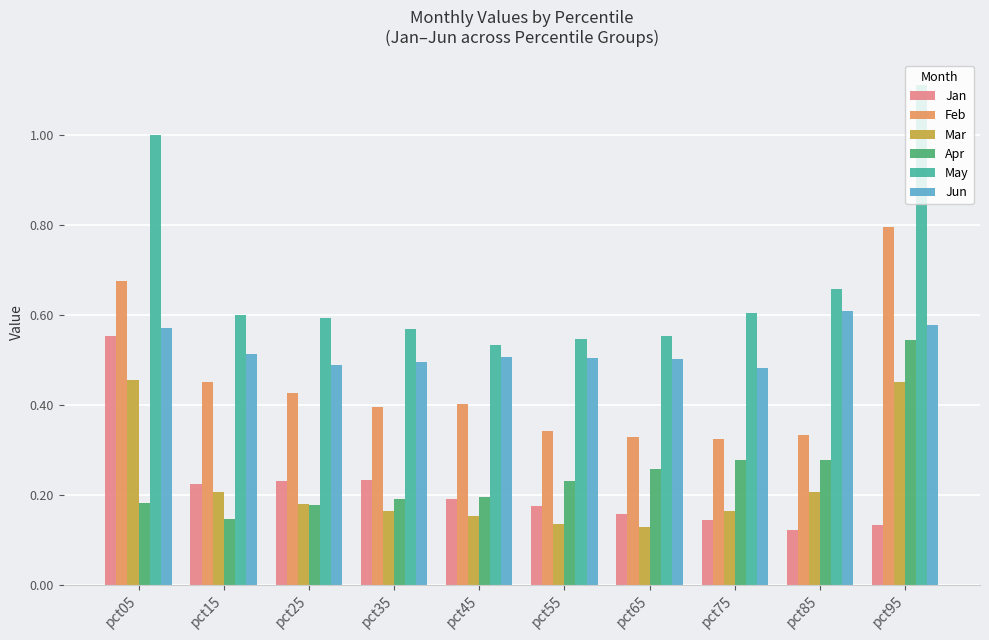

Which series has the widest spread of values?

May